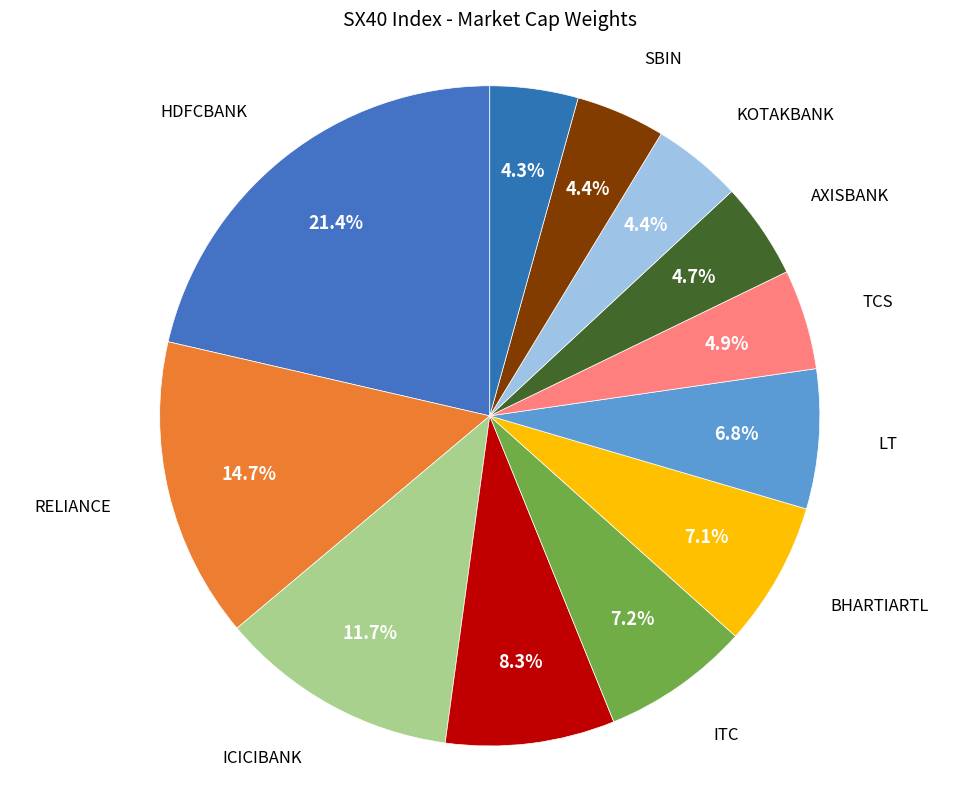

Does any single category account for the majority?

No